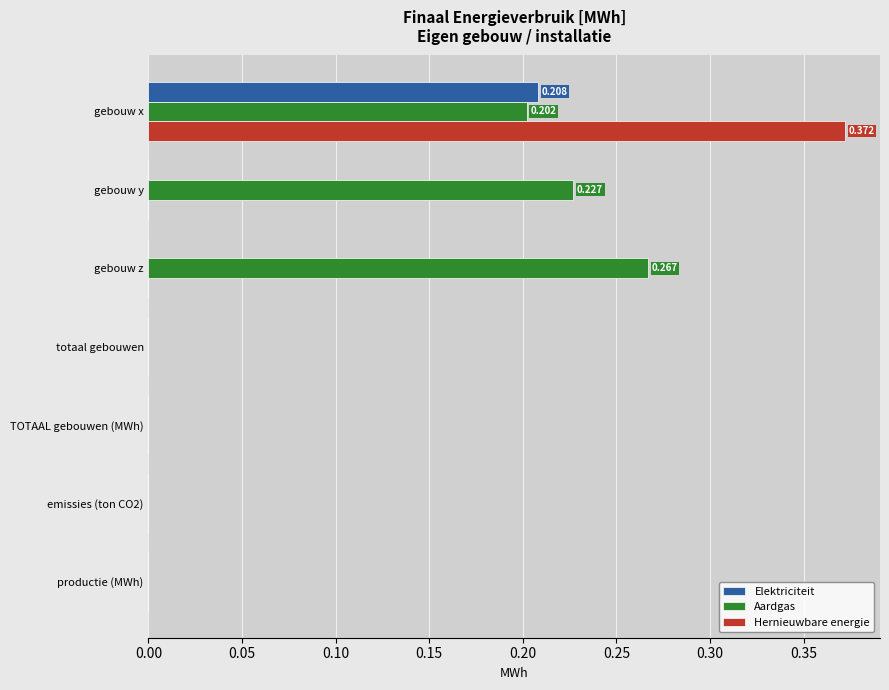

Between gebouw x and totaal gebouwen, which series saw the biggest shift?

Hernieuwbare energie